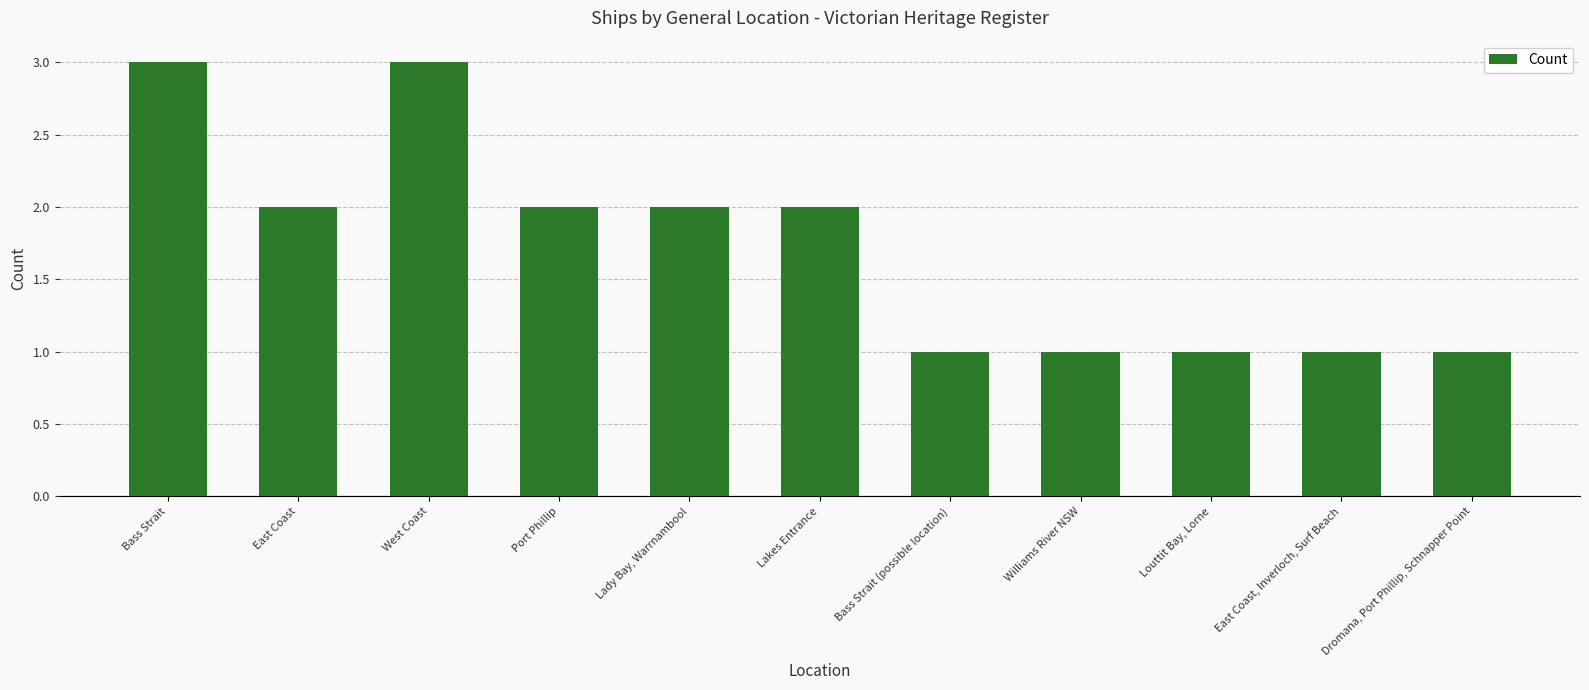

True or false: the data shows 1 at Port Phillip.

False